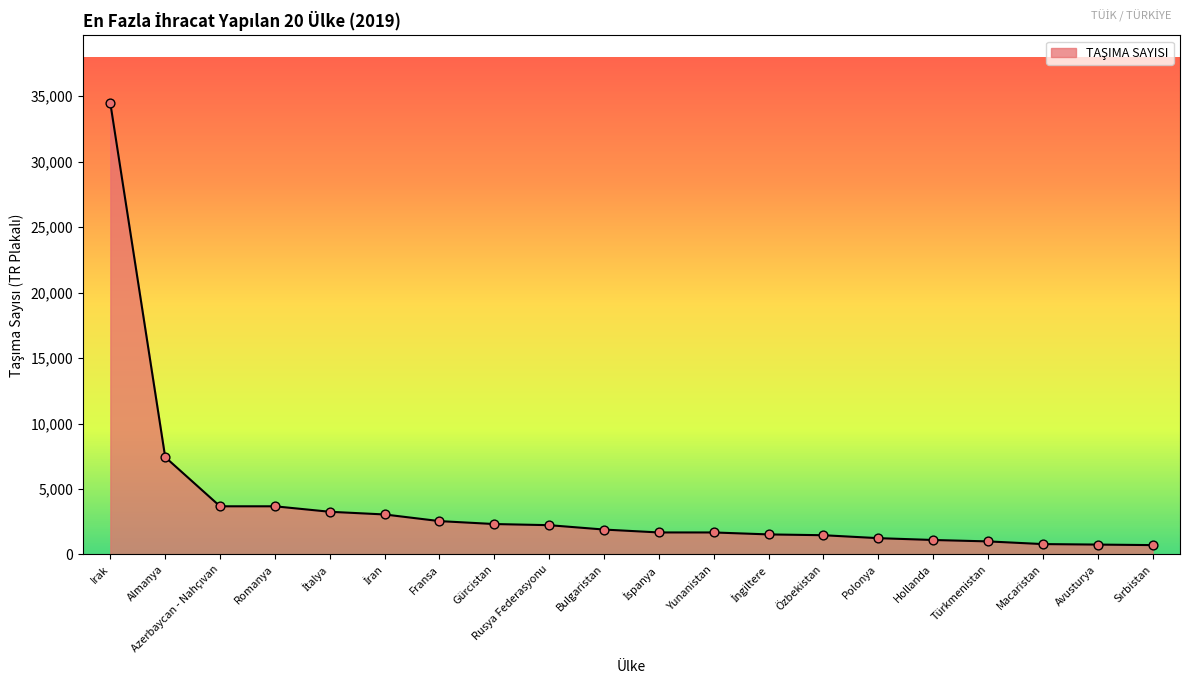

Between Yunanistan and Fransa, which is larger?

Fransa